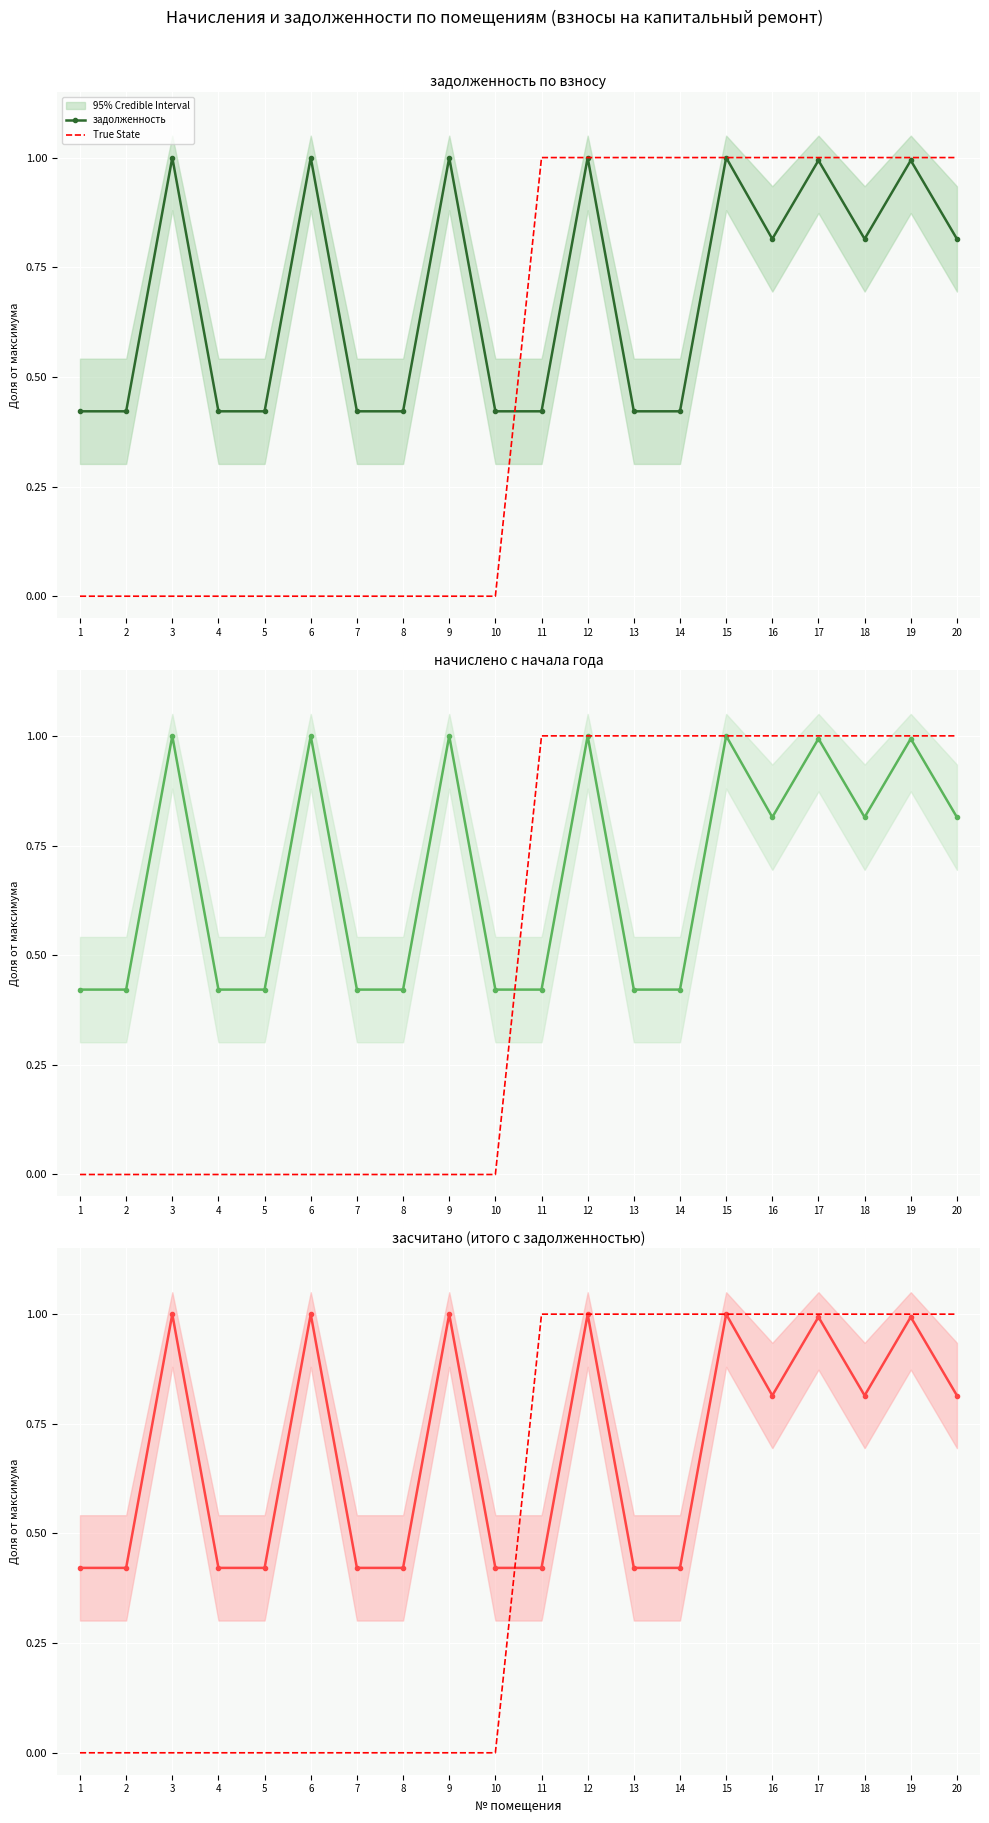

At how many categories does at least one series exceed 0?

20